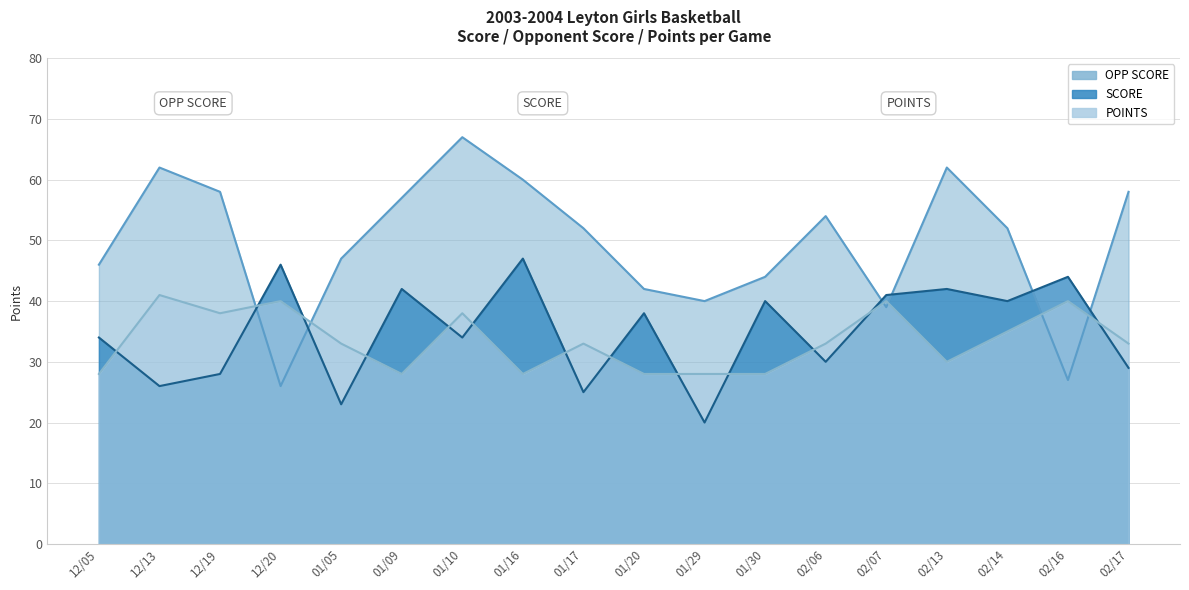

The value of SCORE at 02/16 is 44. True or false?

True